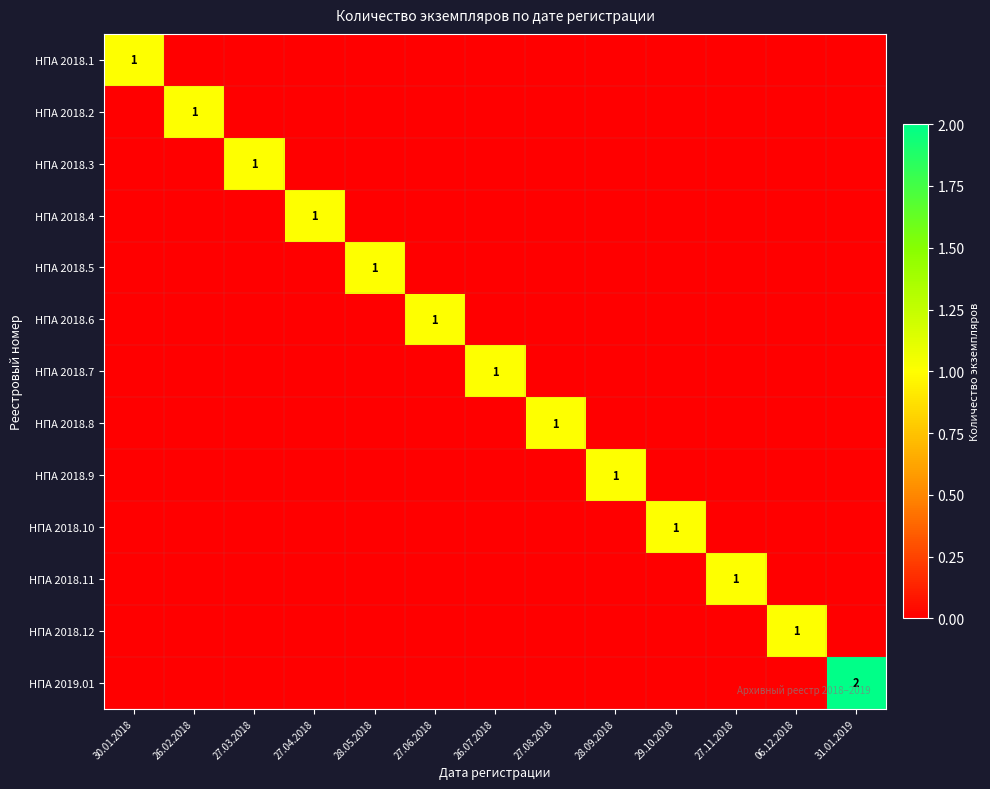

What is the difference between the highest and lowest values at 29.10.2018?

1